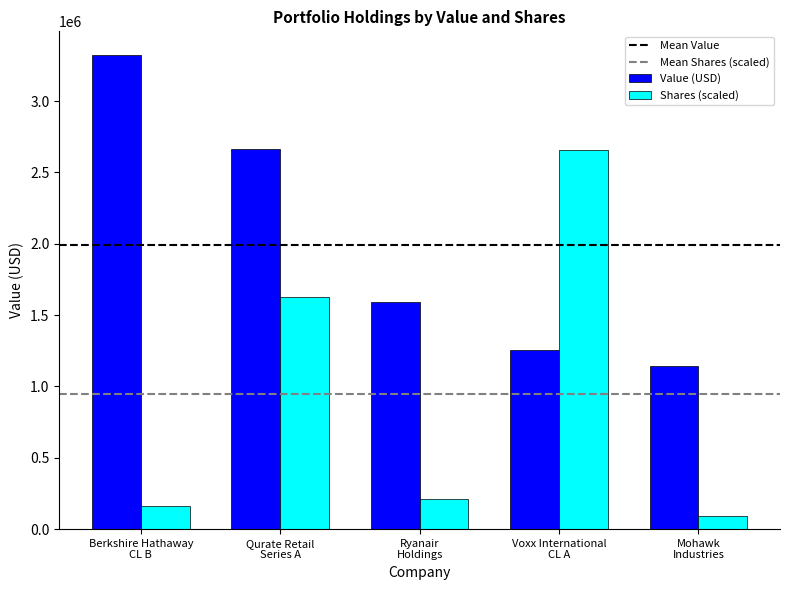

Which category has the highest value across all series?

Berkshire Hathaway
CL B